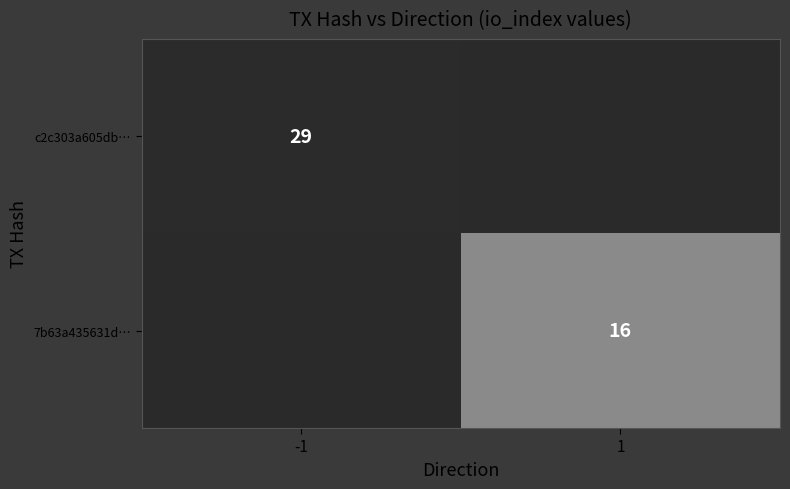

The value of 7b63a435631d… at 1 is 4. True or false?

False